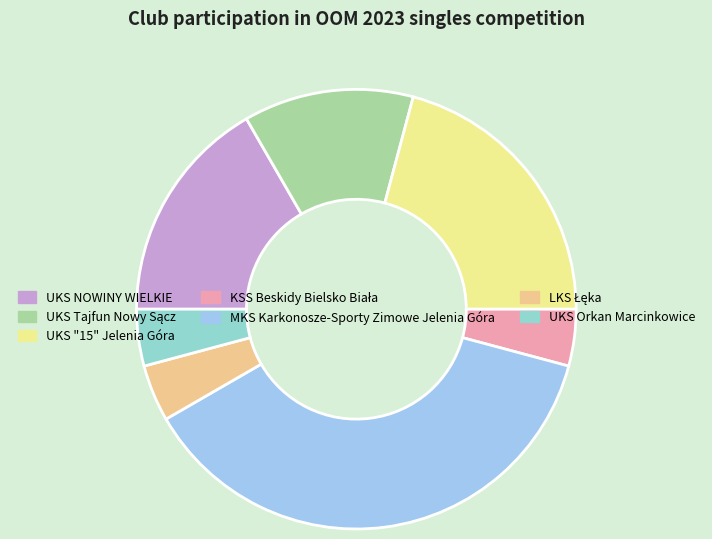

Do UKS NOWINY WIELKIE and UKS Orkan Marcinkowice together represent more than half of the pie?

No